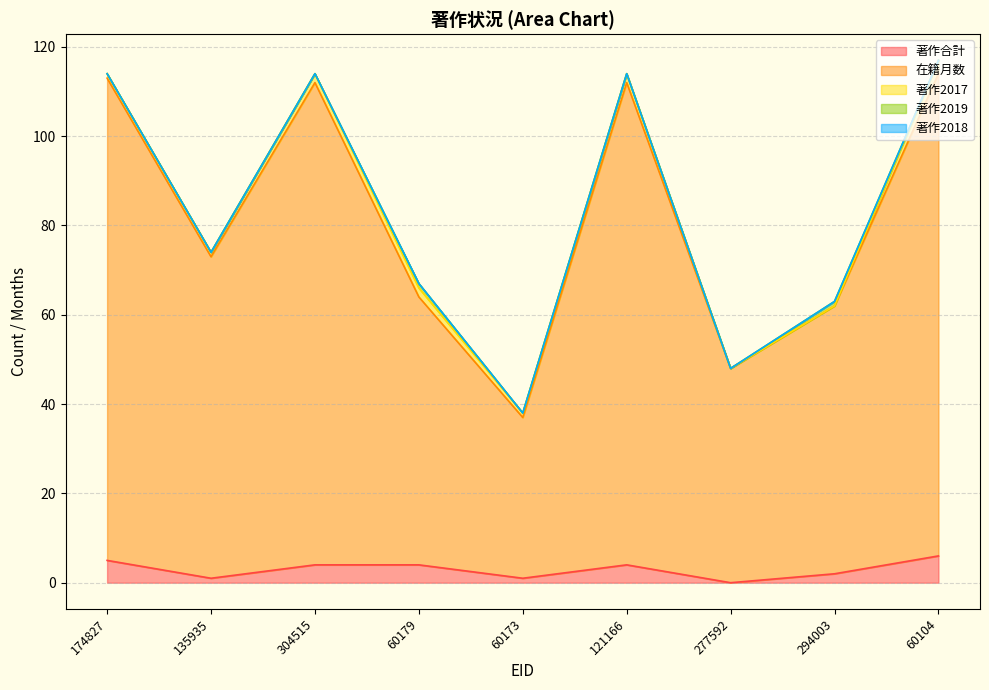

Rank the series by their maximum value, from lowest to highest.

著作2018, 著作2019, 著作2017, 著作合計, 在籍月数